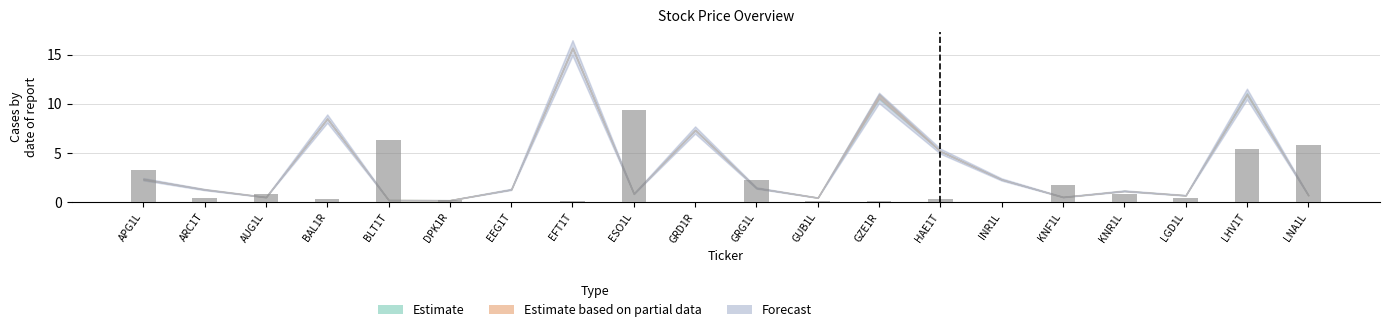

What is the maximum value shown in the chart?

9.4